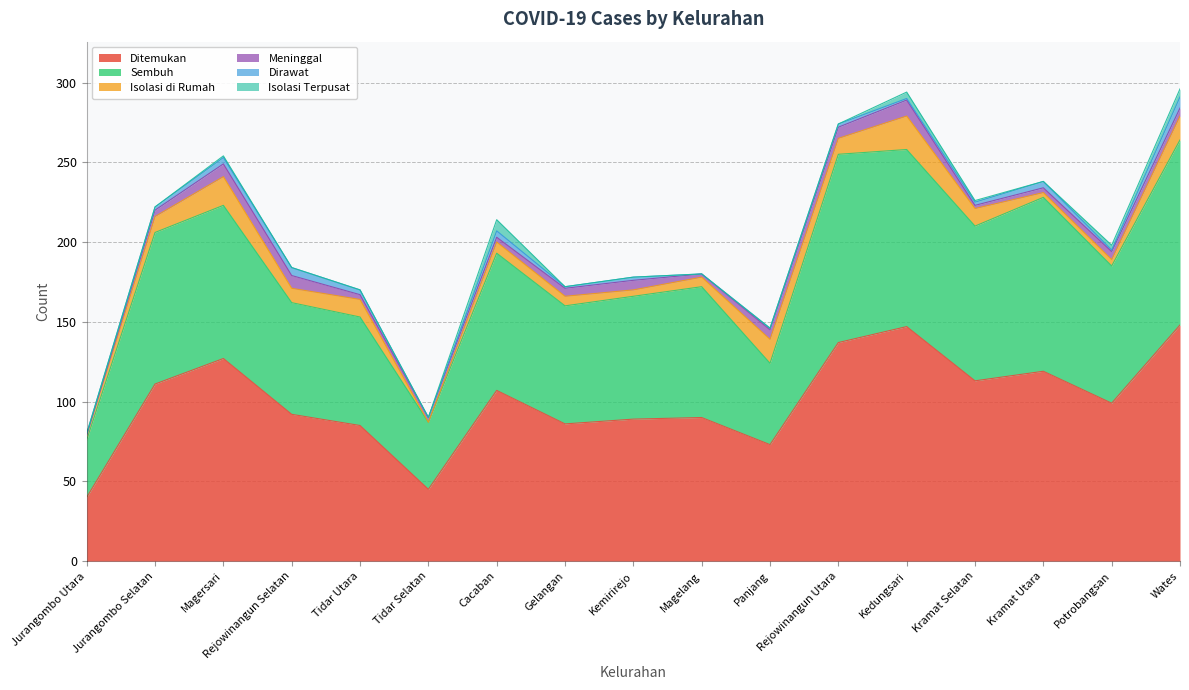

True or false: Meninggal and Sembuh cross at least once.

False